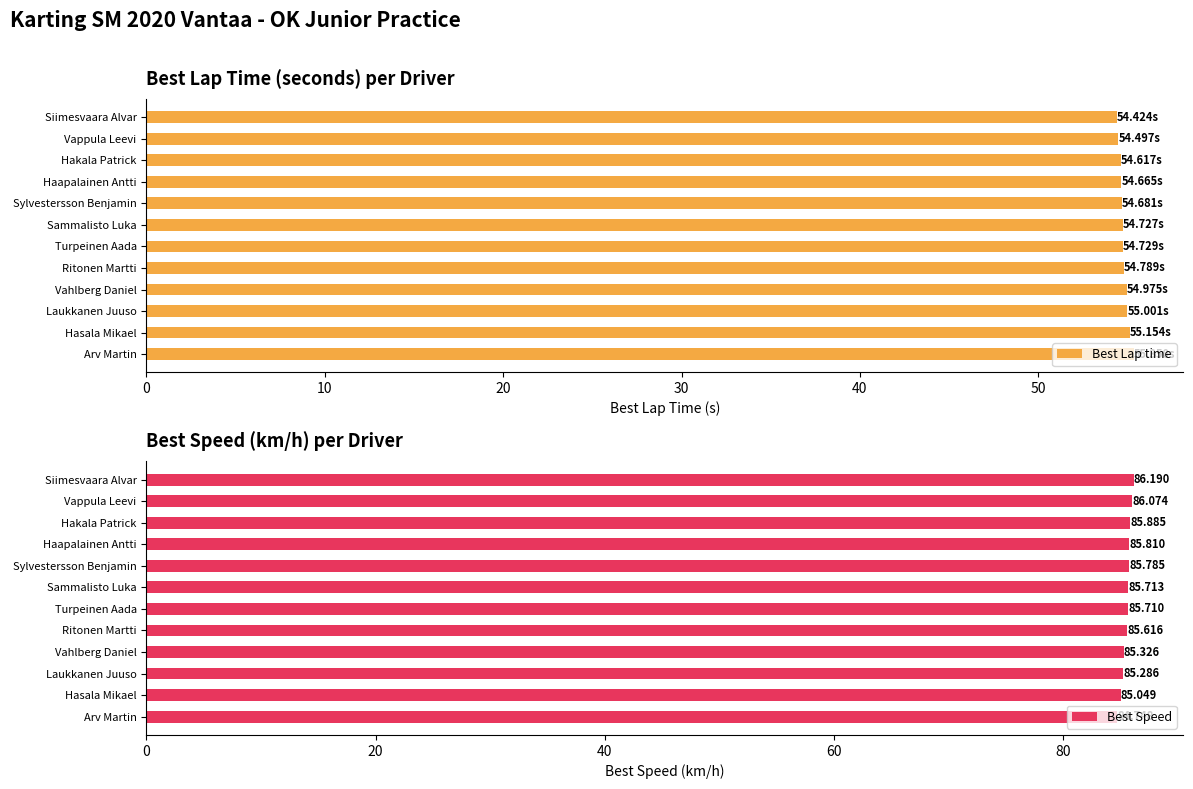

What is the average value of the Best Lap time series?

54.8